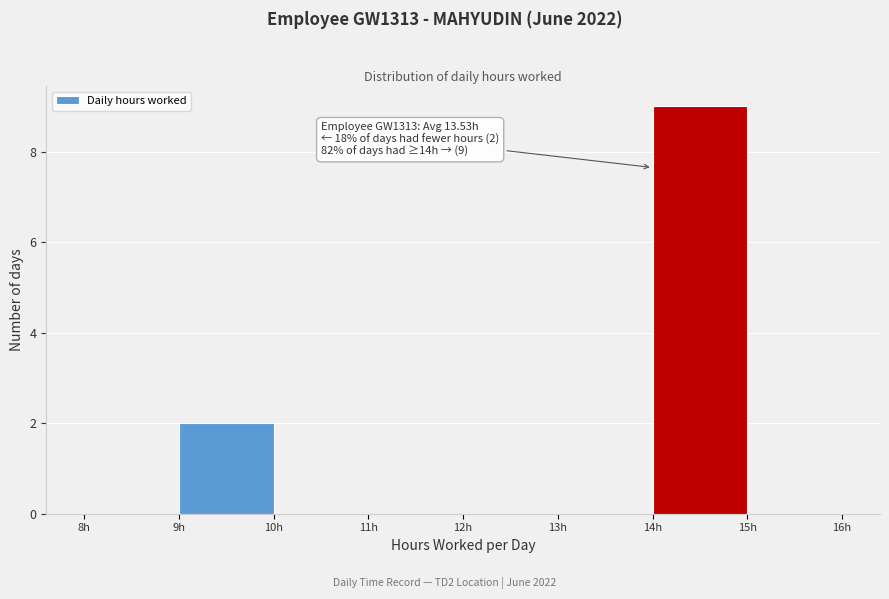

Over which range of the x-axis is the bar tallest?

14 to 15